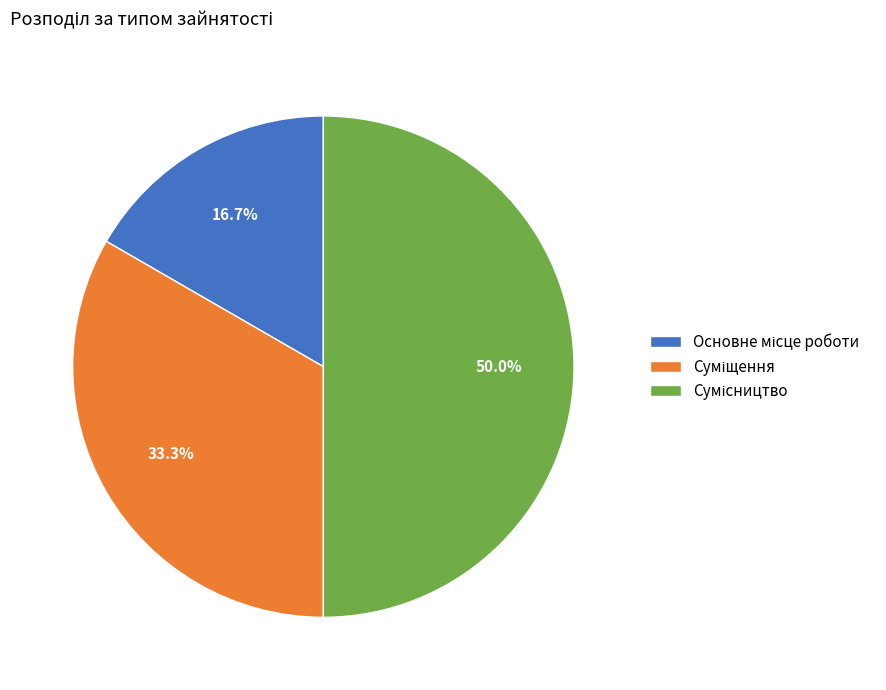

Rank the categories by value from lowest to highest.

Основне місце роботи, Суміщення, Сумісництво